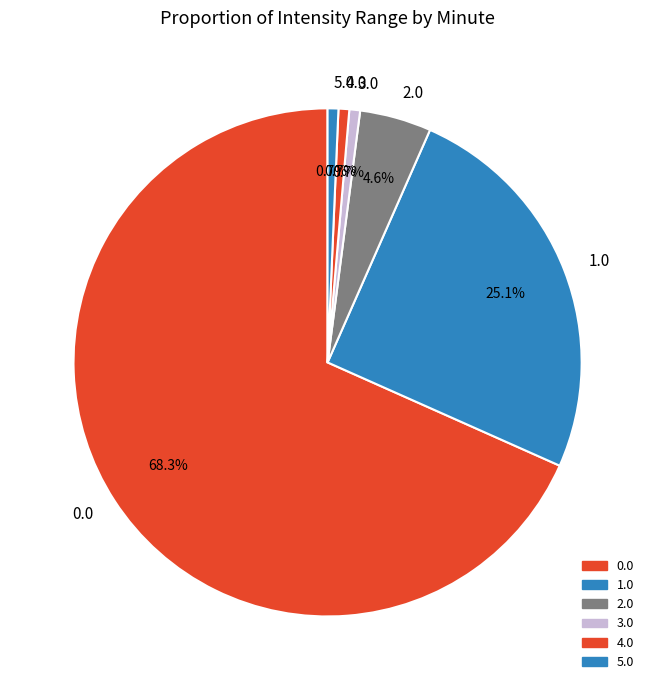

How much of the chart is everything except 4.0?

99.3%